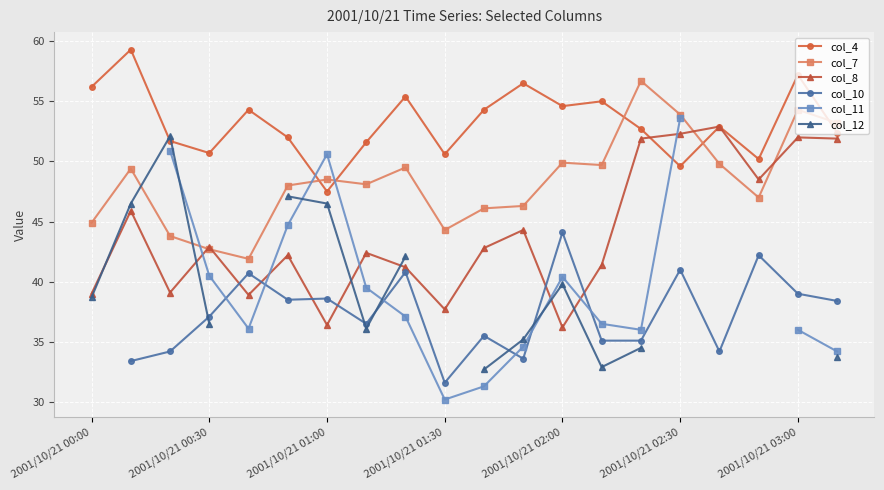

What is the total value across all series at 19?

263.8